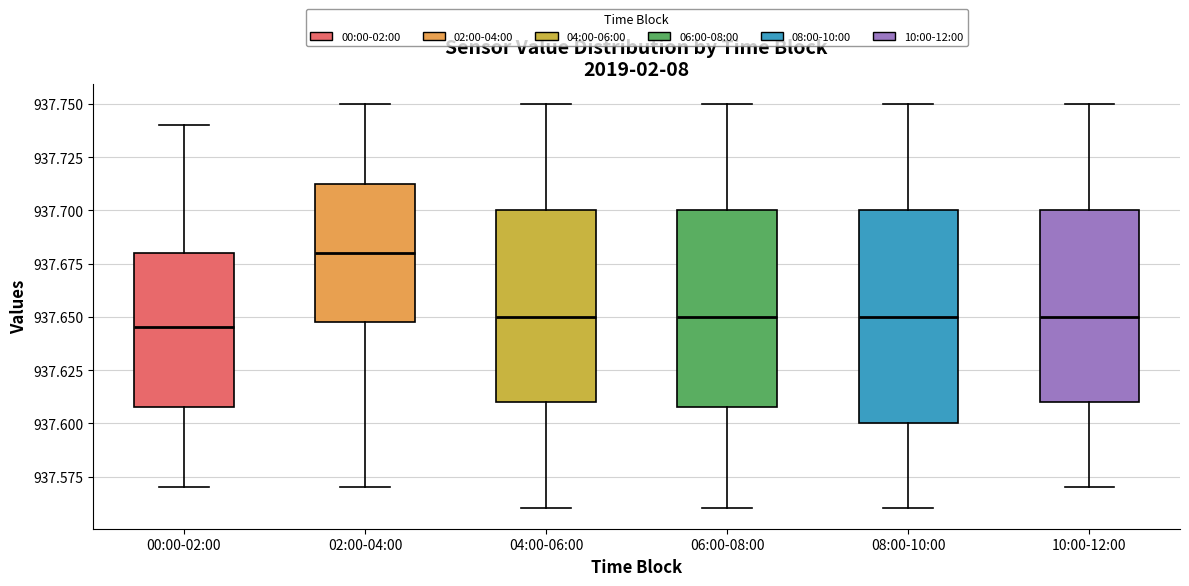

Reading left to right, read every box against the y-axis: the position of its median line, the range the box covers, and the ends of its whiskers. The values are not printed on the chart, so give them approximately, as read against the axis.

00:00-02:00: median 937.645, box 937.610 to 937.680, whiskers 937.570 to 937.740
02:00-04:00: median 937.680, box 937.650 to 937.715, whiskers 937.570 to 937.750
04:00-06:00: median 937.650, box 937.610 to 937.700, whiskers 937.560 to 937.750
06:00-08:00: median 937.650, box 937.610 to 937.700, whiskers 937.560 to 937.750
08:00-10:00: median 937.650, box 937.600 to 937.700, whiskers 937.560 to 937.750
10:00-12:00: median 937.650, box 937.610 to 937.700, whiskers 937.570 to 937.750